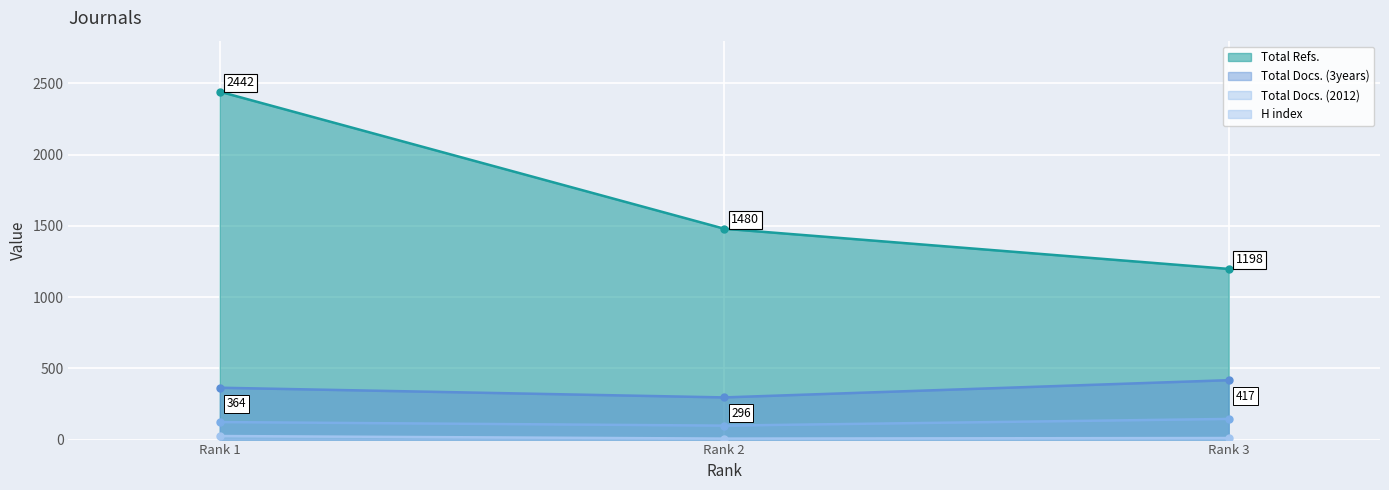

Does the chart display data point markers on the line(s)?

Yes